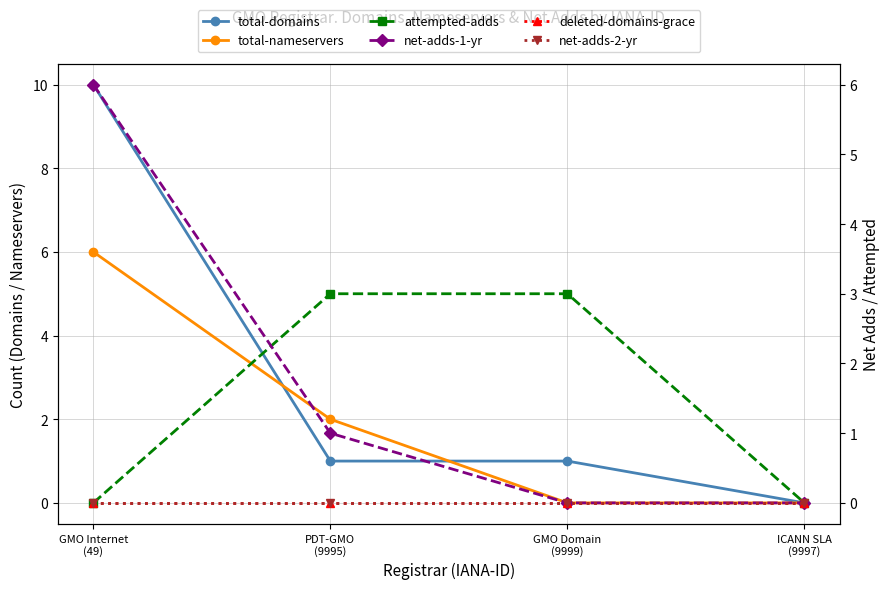

Which series has the largest total across all categories?

total-domains